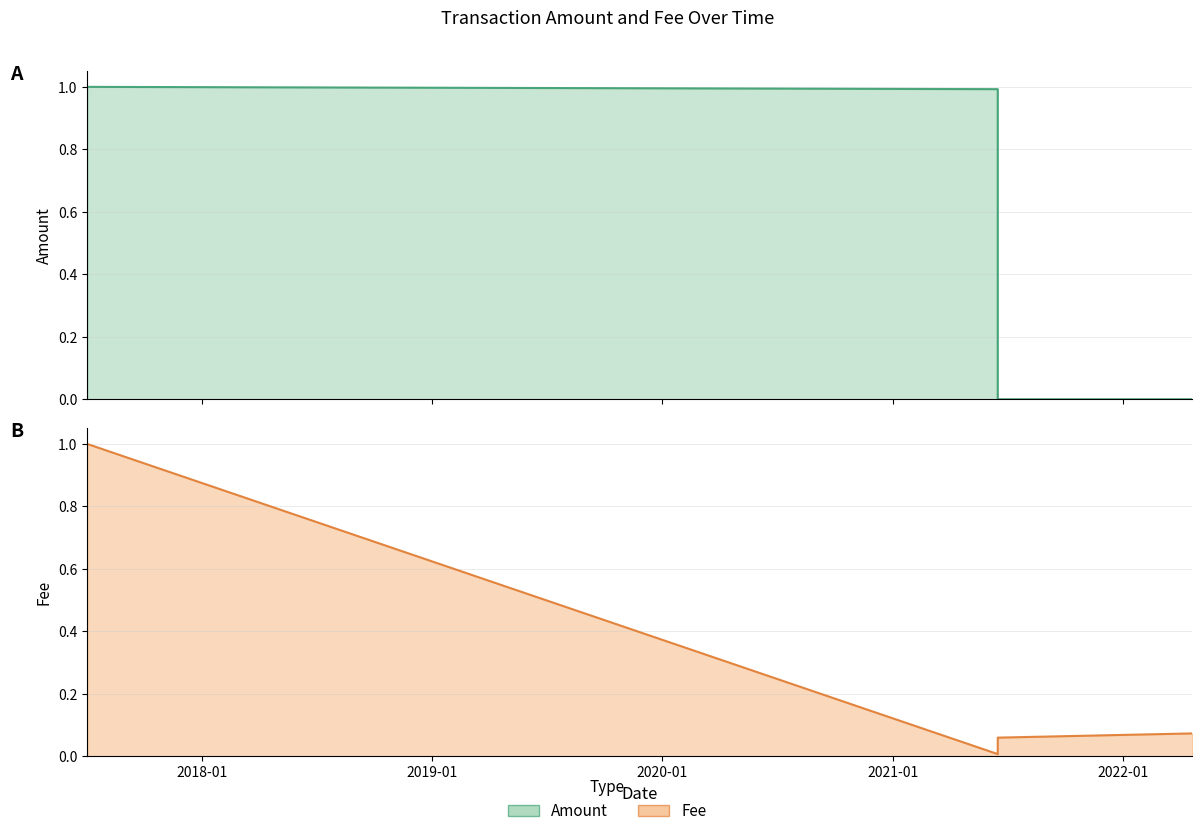

Which has a higher value, 2018-01 or 2019-01?

2018-01